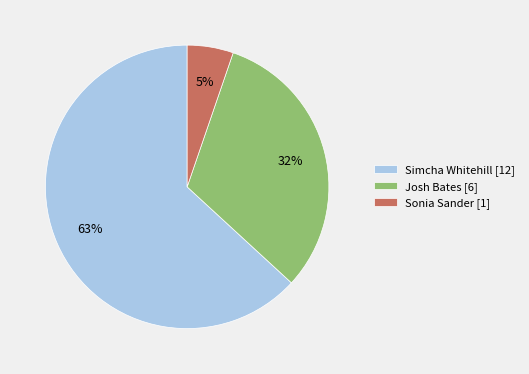

Count the number of slices in the pie.

3